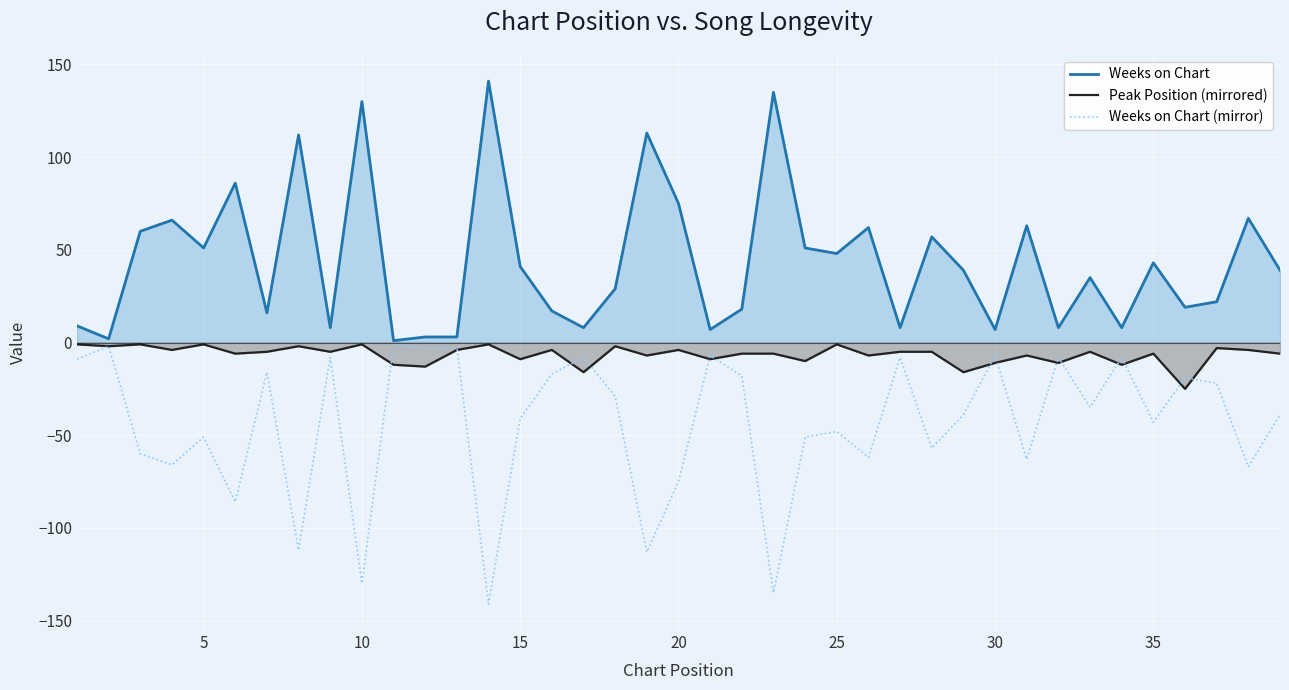

Which series has the largest total across all categories?

Weeks on Chart